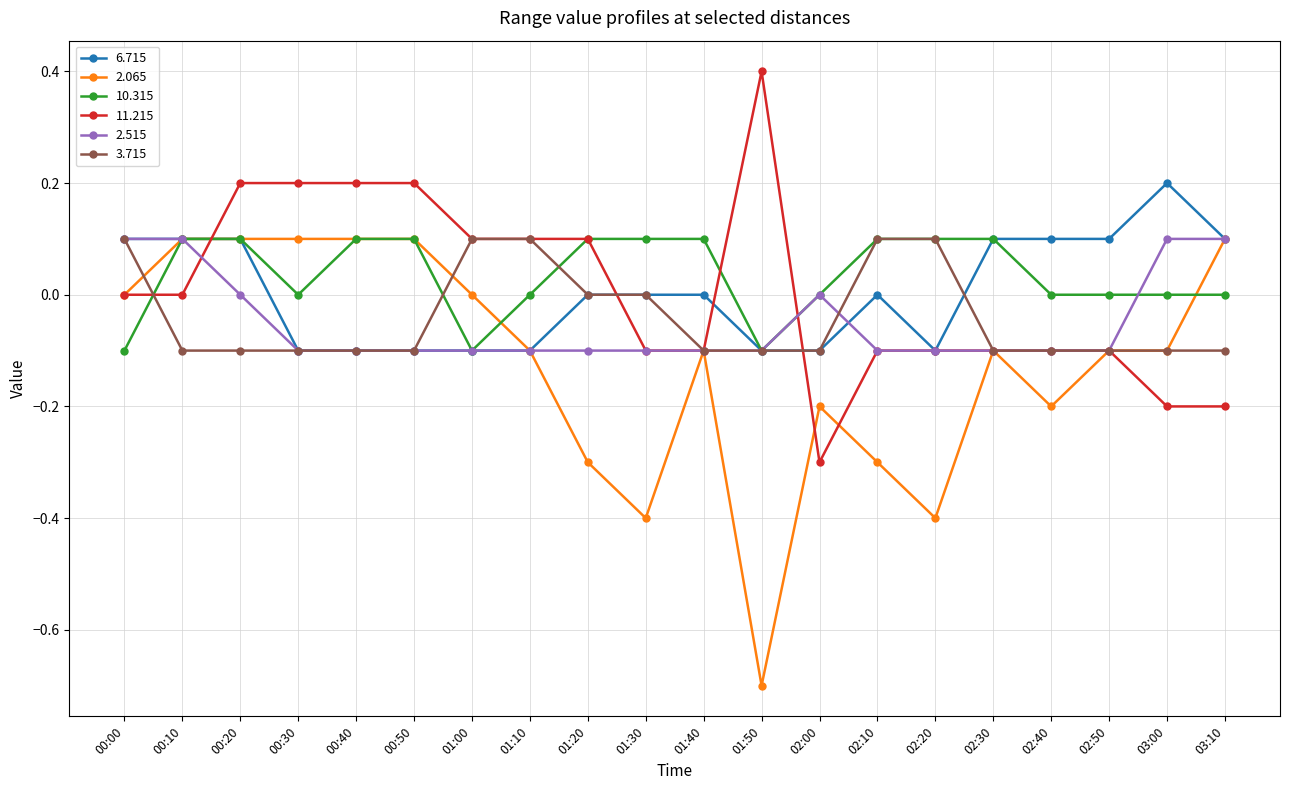

What is the label of the 18th point from the left?

02:50